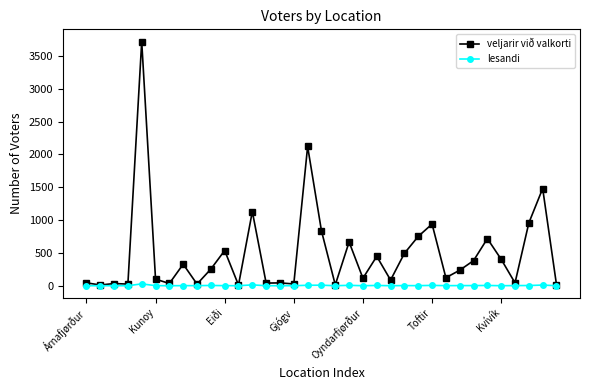

What is the difference between the second highest and minimum values in the veljarir við valkorti series?

2110